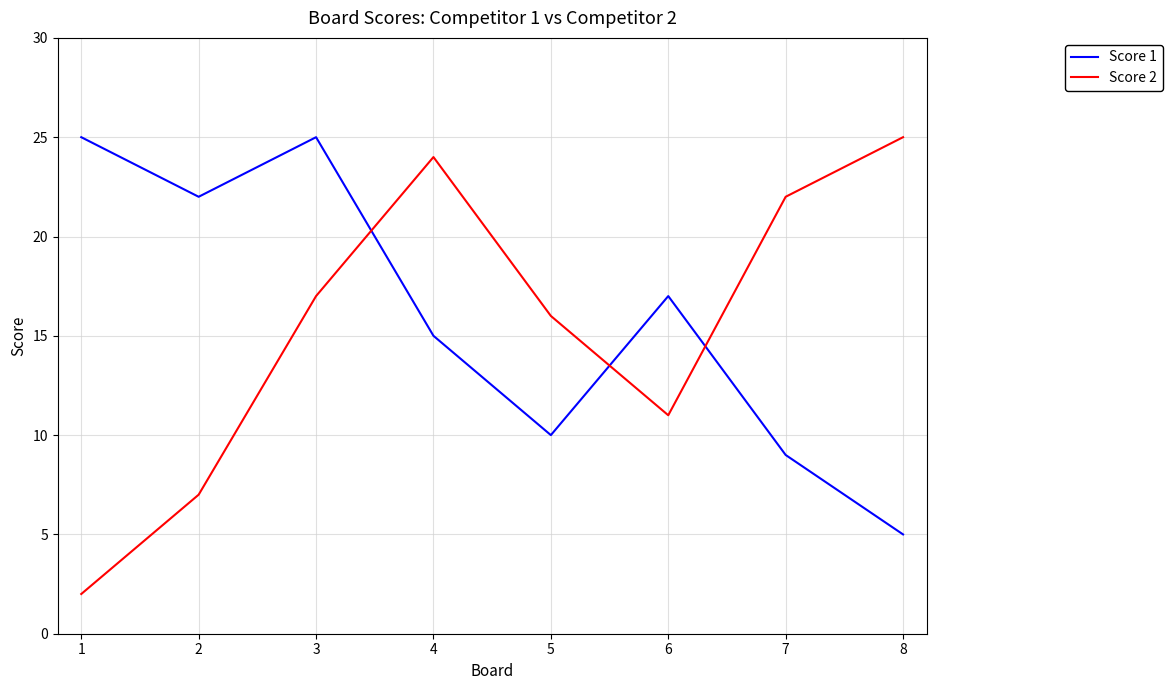

Which series has the largest range (max minus min)?

Score 2